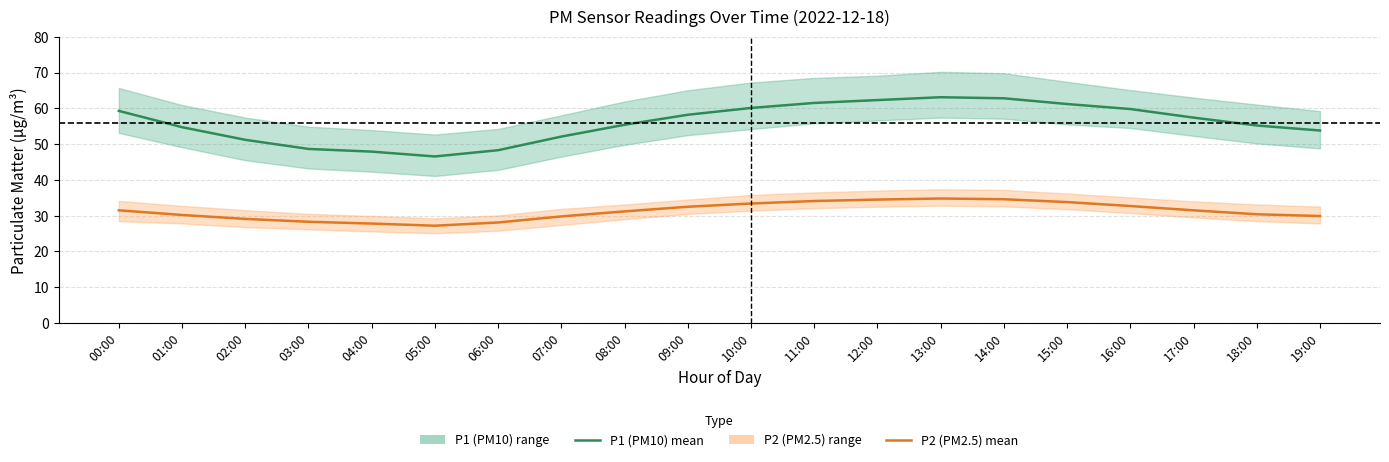

What position from the right is 01:00?

19